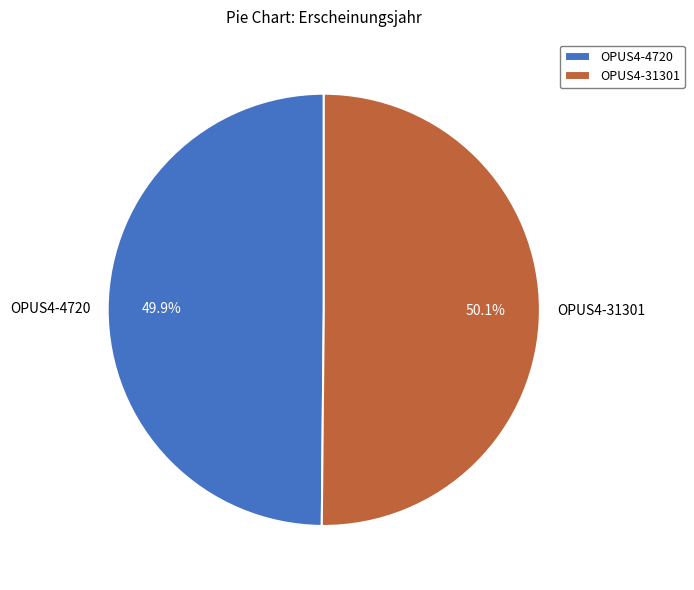

Approximately how many times larger is the value at OPUS4-4720 compared to OPUS4-31301?

1.0